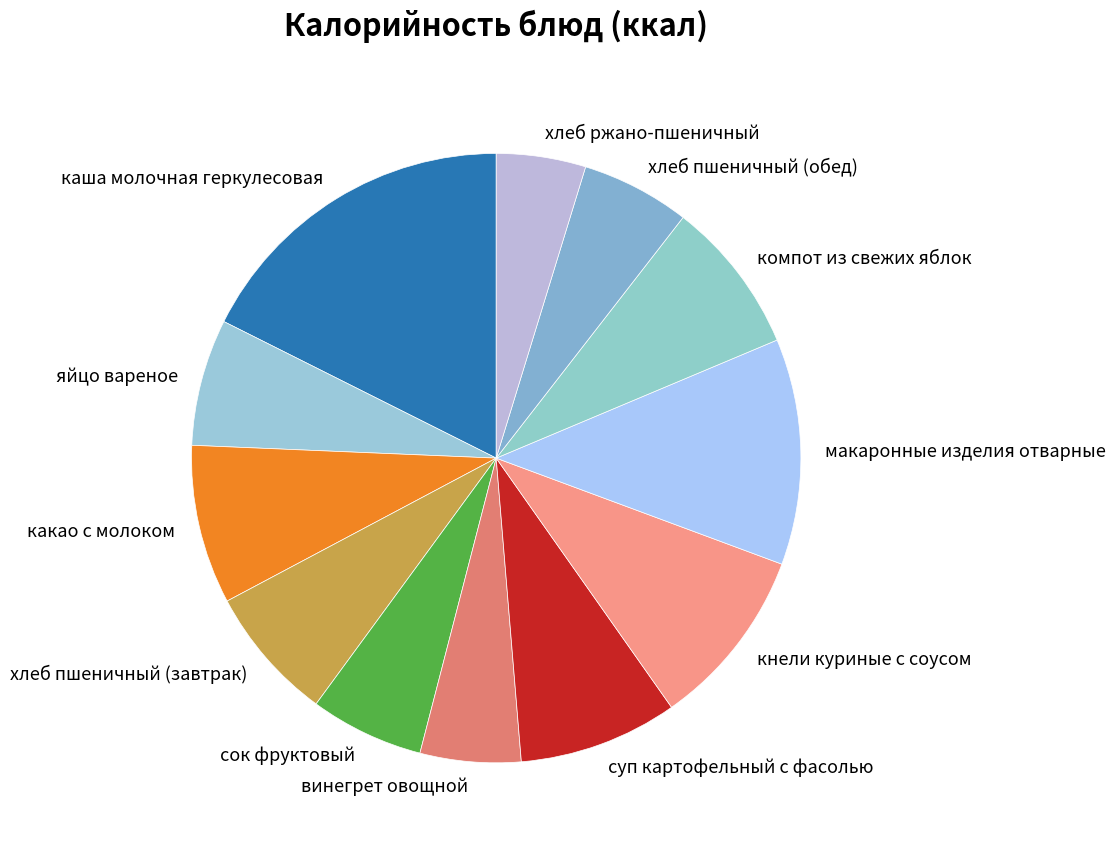

Is there any slice that represents more than half of the pie?

No